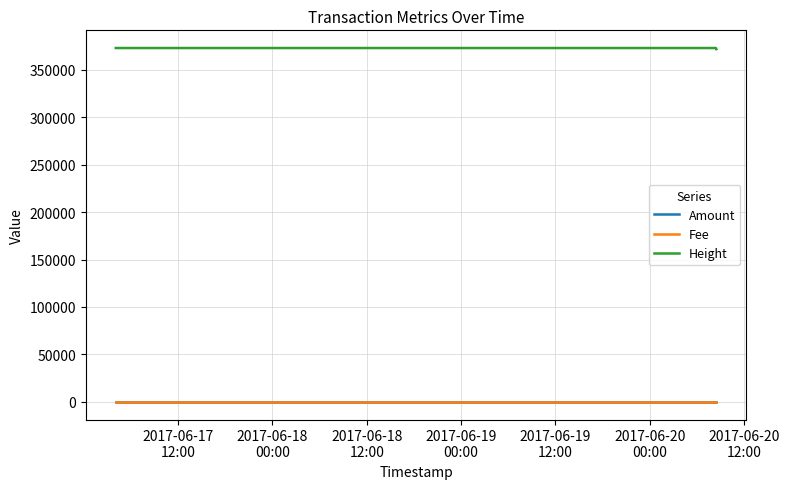

Is this an area chart (filled region under the line)?

No